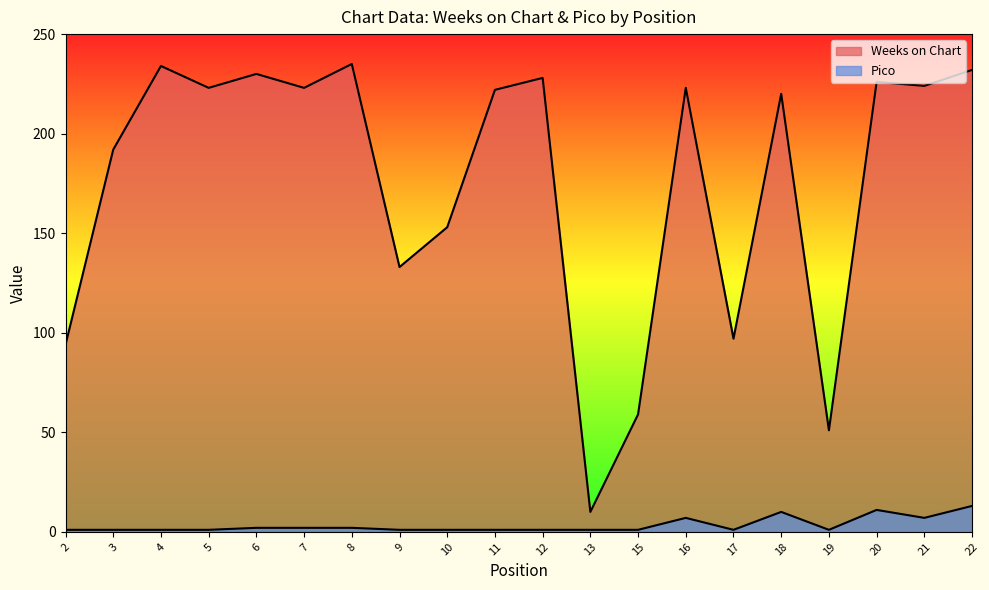

Between 5 and 17, which series saw the biggest shift?

Weeks on Chart